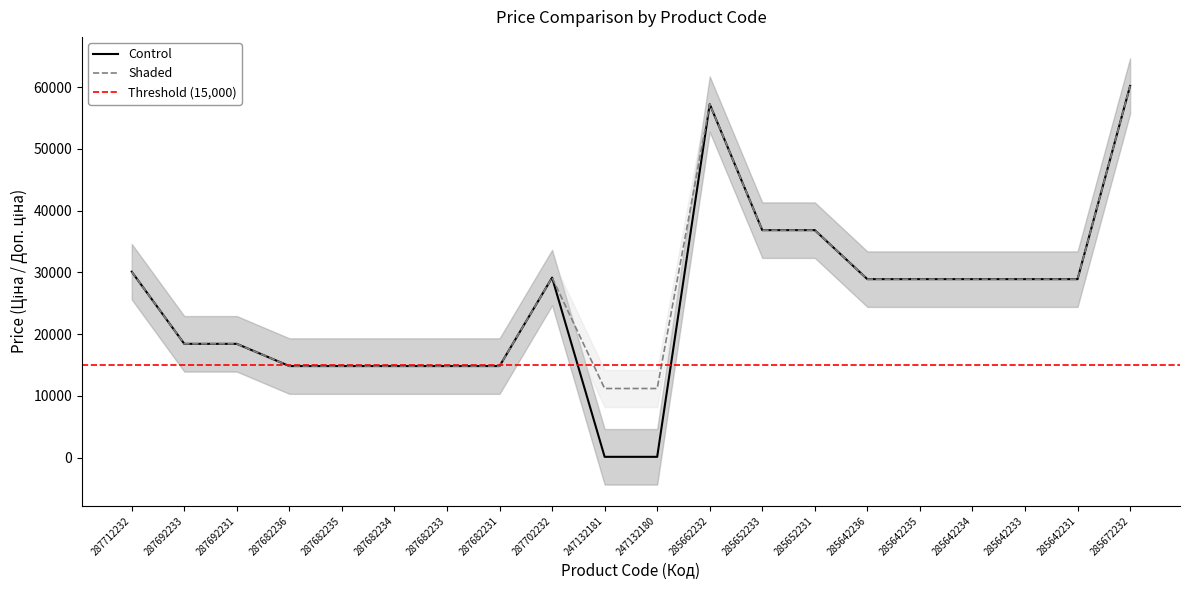

What is the label of the 17th point from the right?

287682236